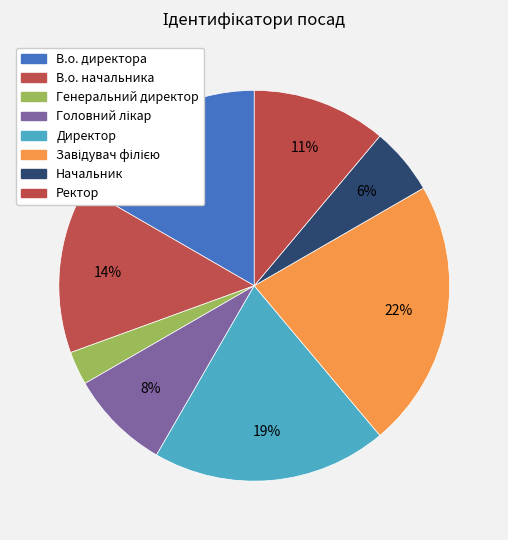

Count the number of slices in the pie.

8